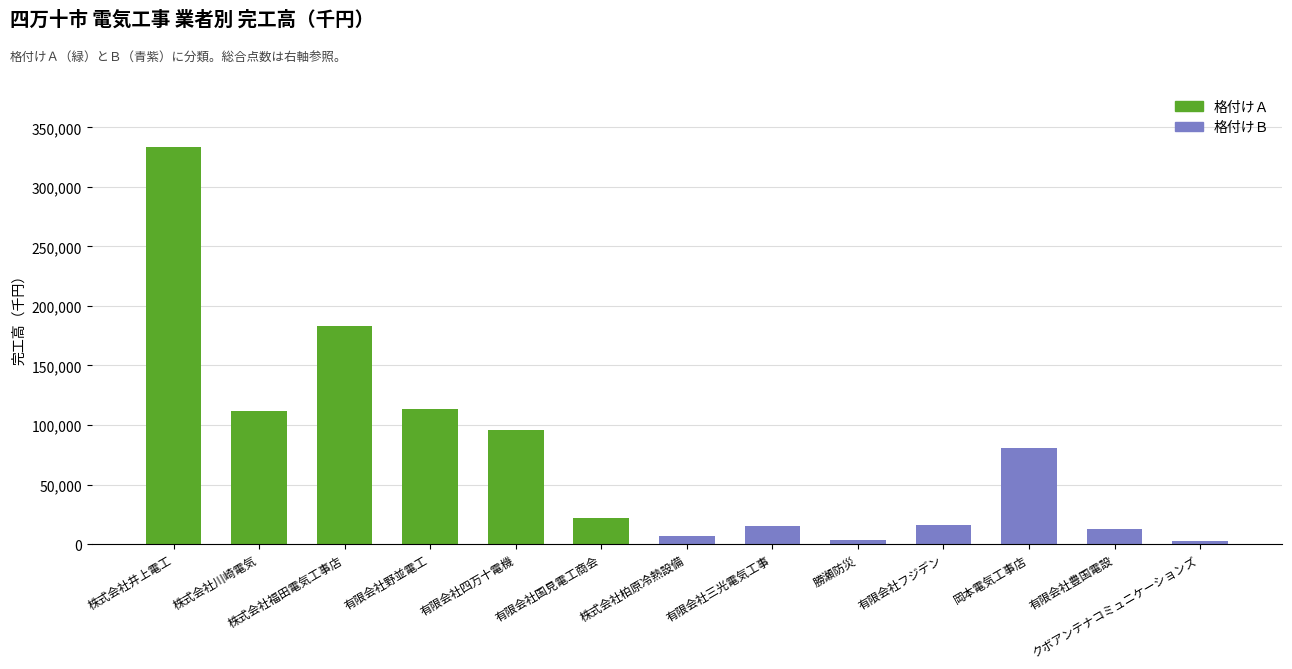

What is the label of the 13th bar from the right?

株式会社井上電工